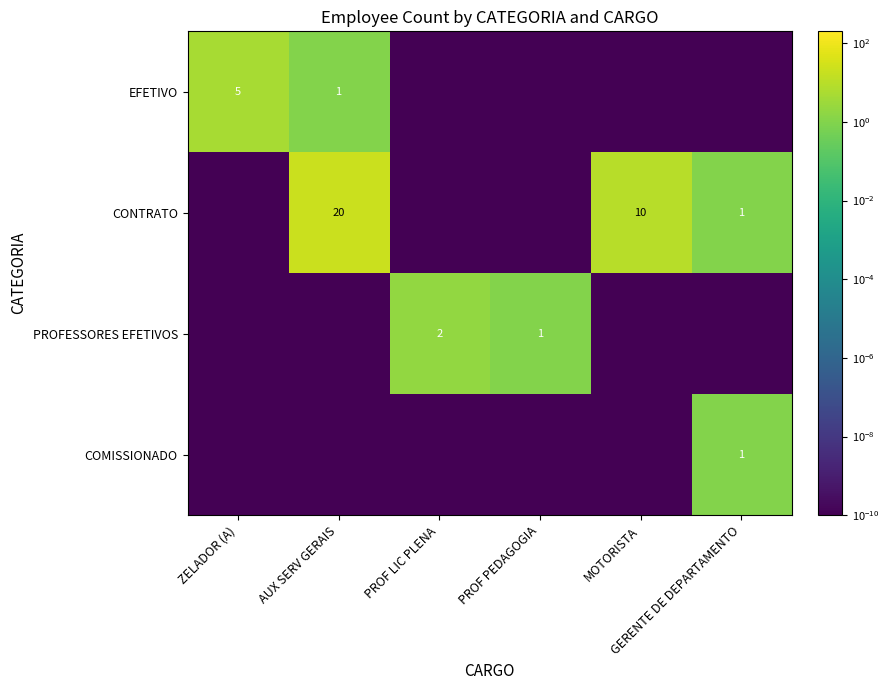

Which category has the lowest value across all series?

PROF LIC PLENA